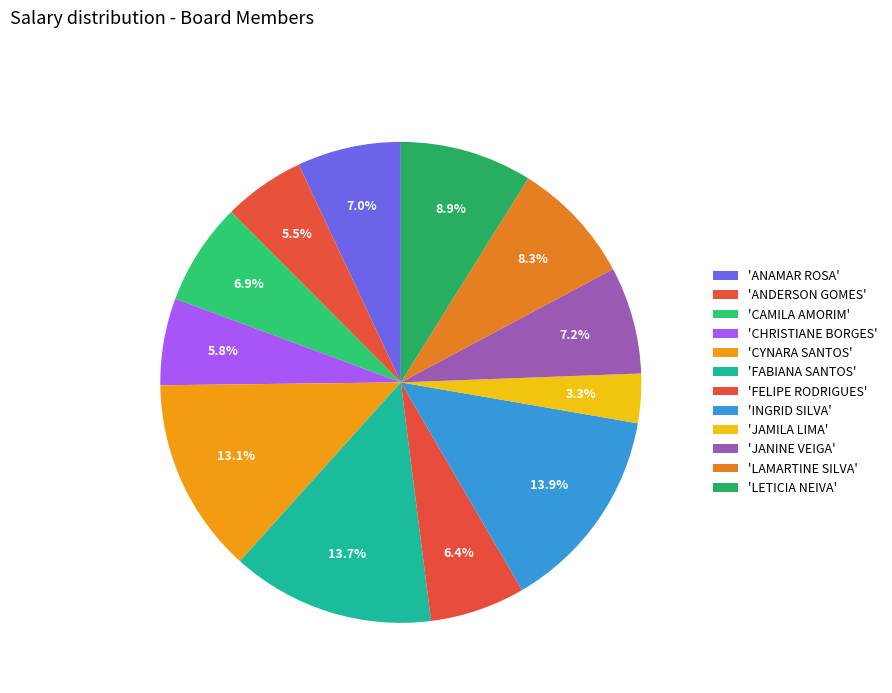

How many slices are in this pie chart?

12